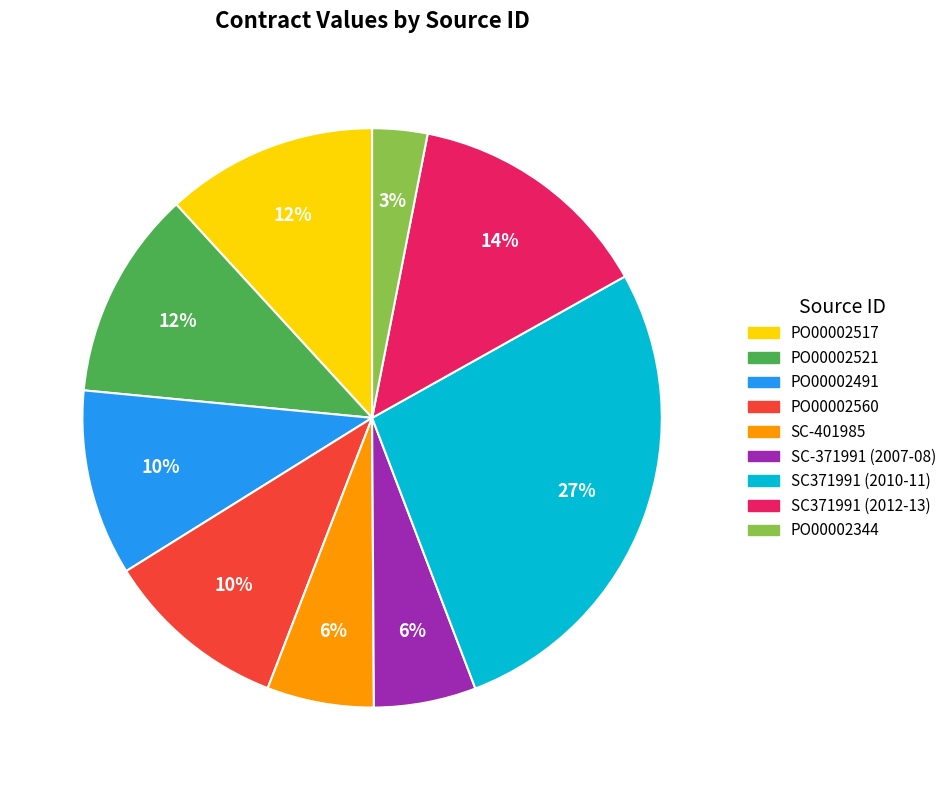

Is SC371991 (2012-13) the majority of the pie?

No